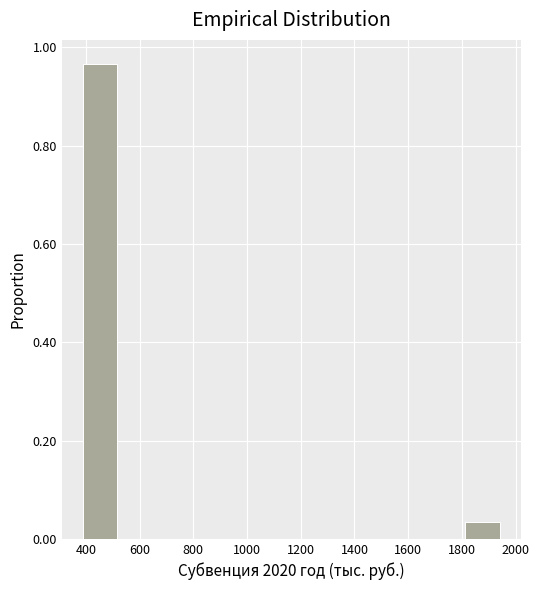

Reading left to right, list every bar in this chart as the range it spans on the x-axis followed by its height. Neither the bar edges nor the heights are printed on the chart, so give them approximately, as read against the axes.

380 to 520: 0.96
520 to 640: 0
640 to 780: 0
780 to 900: 0
900 to 1040: 0
1040 to 1160: 0
1160 to 1300: 0
1300 to 1420: 0
1420 to 1560: 0
1560 to 1680: 0
1680 to 1820: 0
1820 to 1940: 0.04